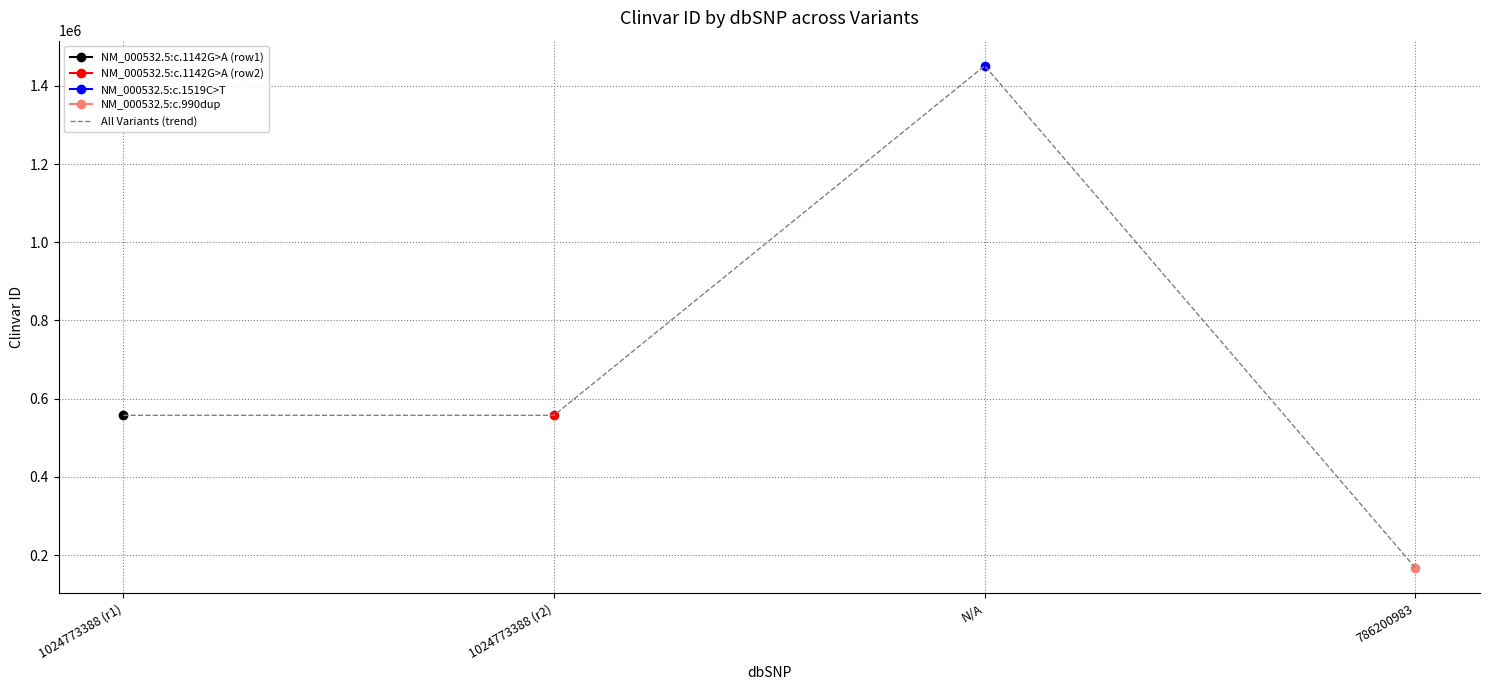

True or false: the data shows 557515 at 1024773388 (r2).

True